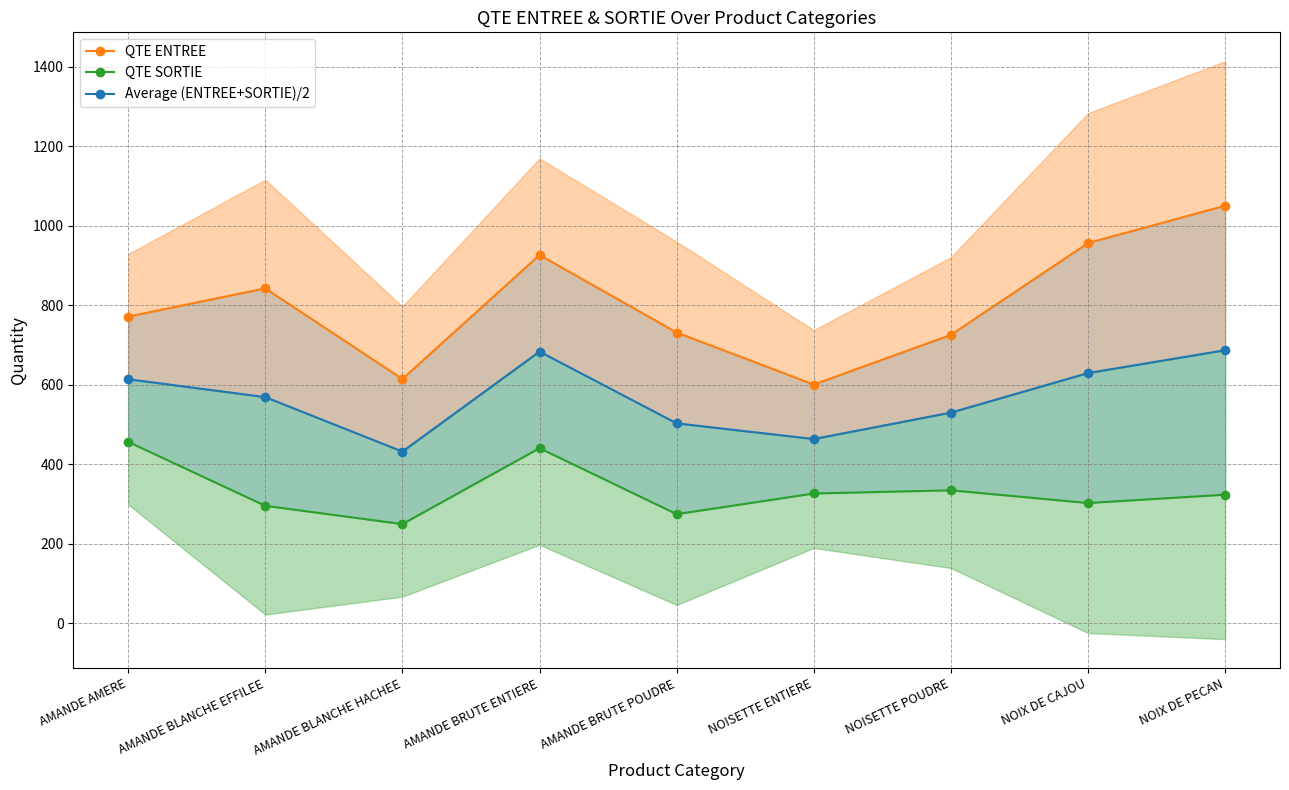

What is the maximum value shown in the chart?

1051.0